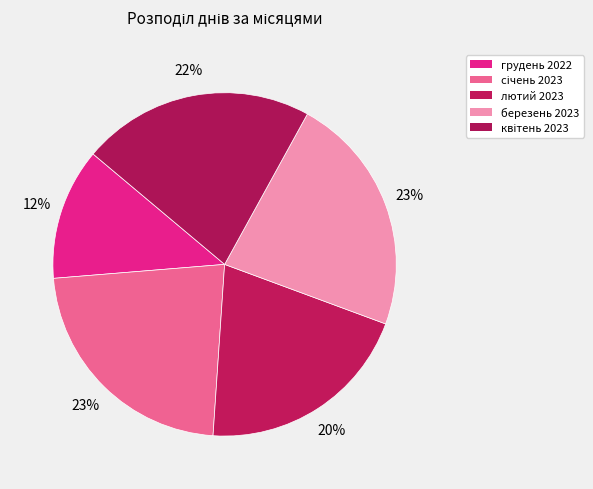

Which slice is the smallest?

грудень 2022